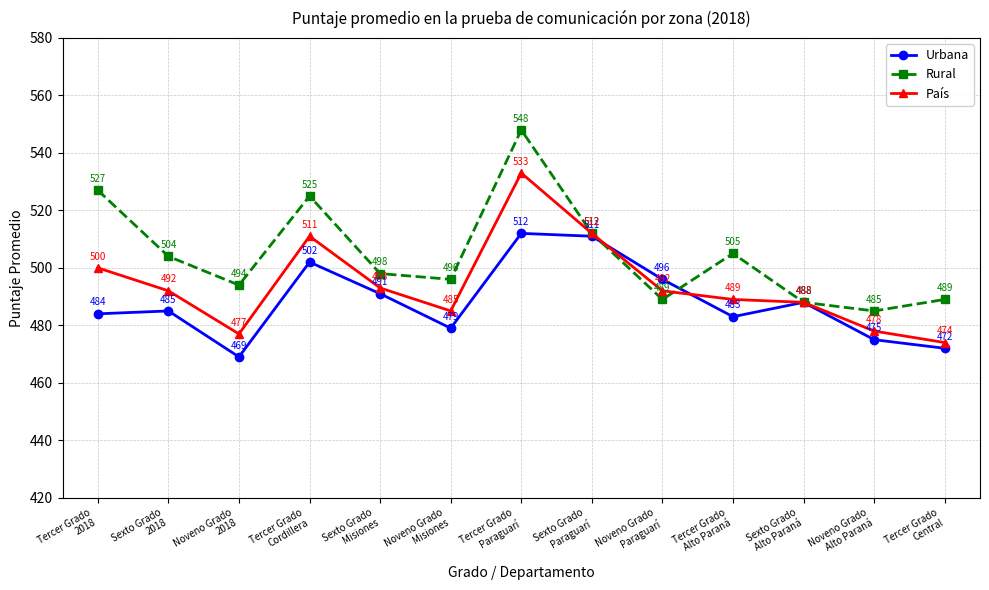

Which label corresponds to the smallest value in the chart?

Noveno Grado
2018